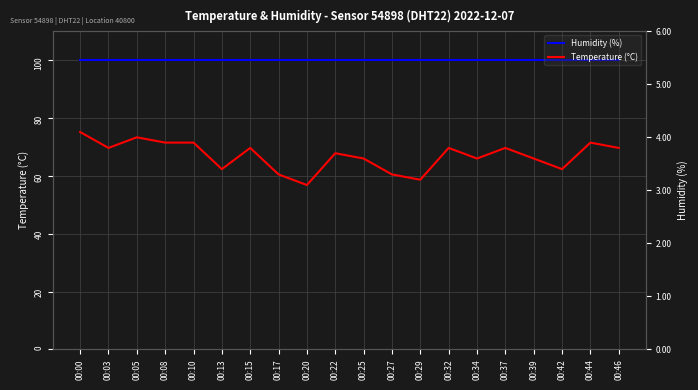

Between 00:22 and 00:44, which is larger?

00:22